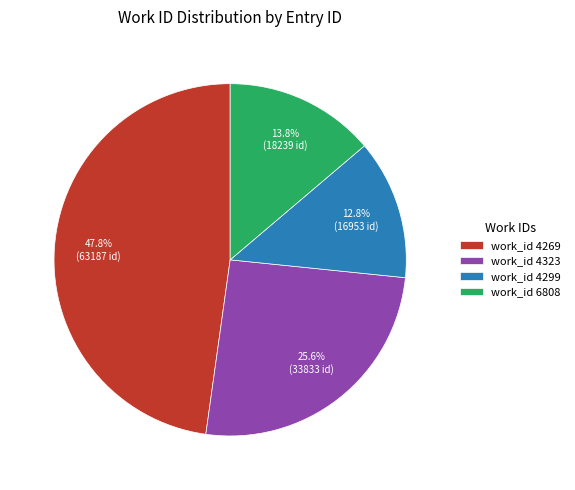

Does work_id 4323 represent more than half of the total?

No